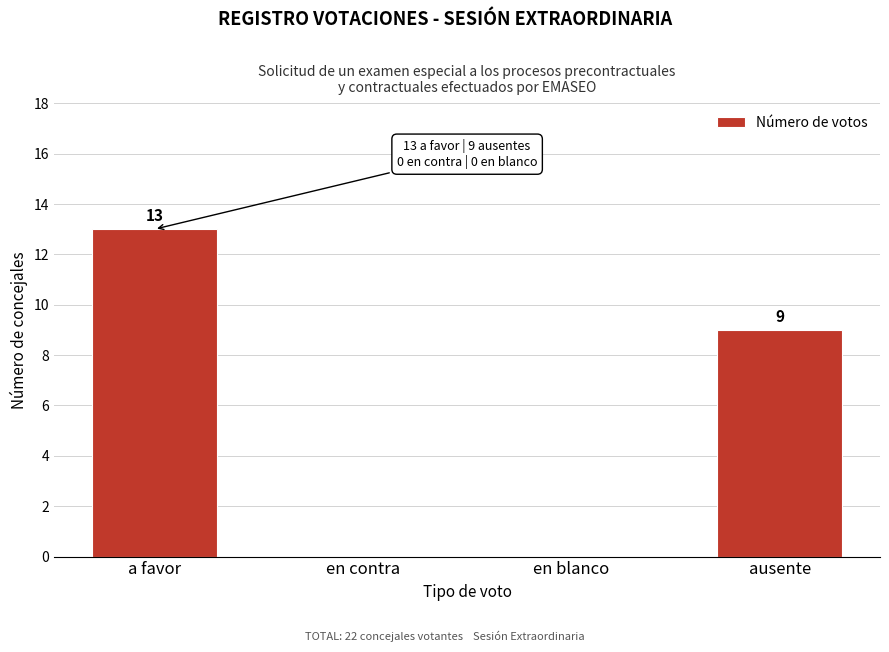

Reading right to left, transcribe all the data shown in this chart.

ausente=9	en blanco=0	en contra=0	a favor=13